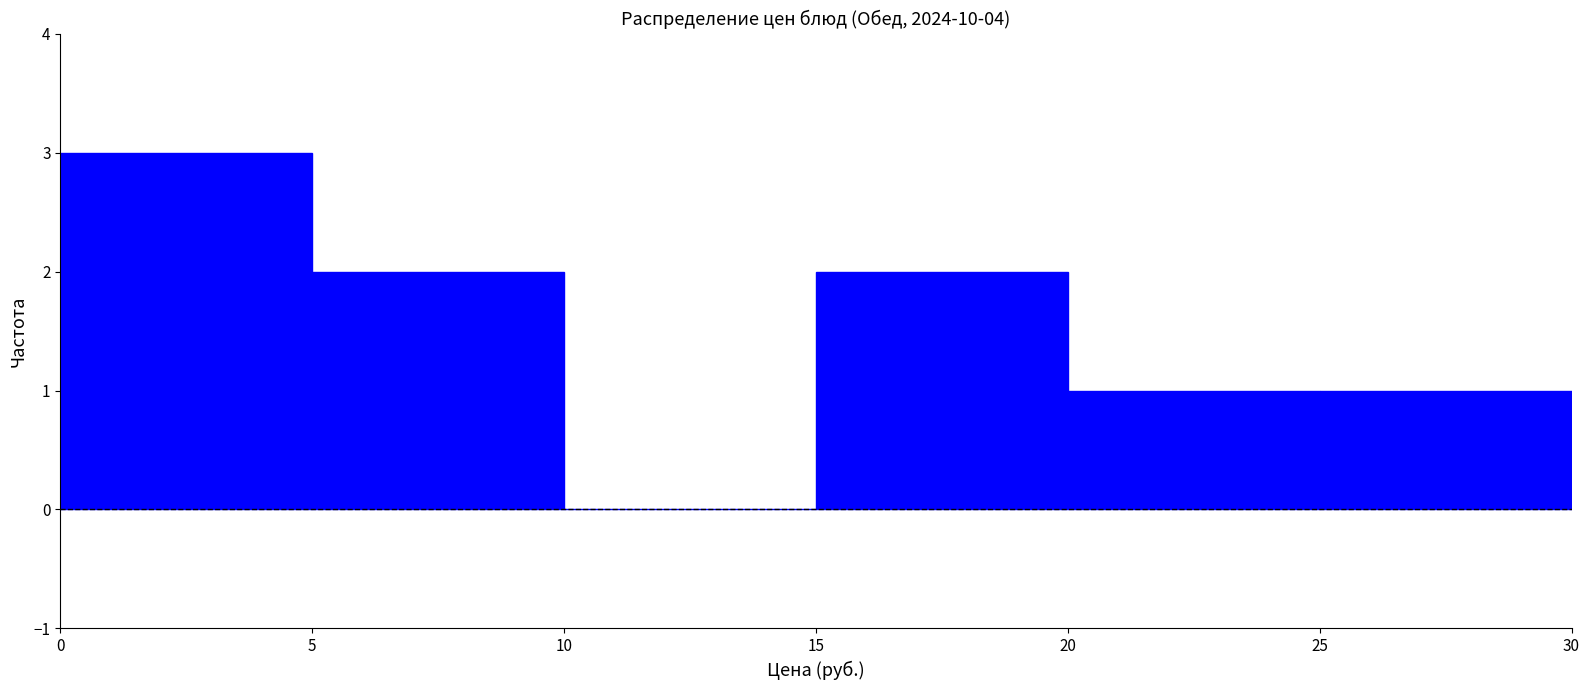

Reading left to right, transcribe this chart: for each bar, give the range it covers on the x-axis and its height. The values are not printed on the chart, so give them approximately, as read against the axis.

0 to 5: 3
5 to 10: 2
10 to 15: 0
15 to 20: 2
20 to 25: 1
25 to 30: 1